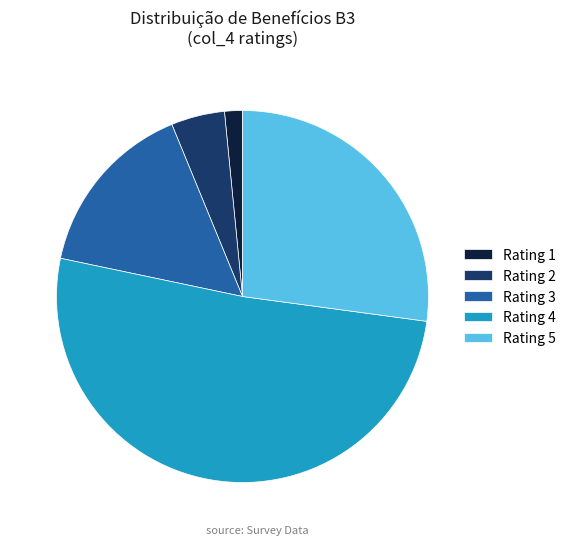

Which slice is the largest?

Rating 4